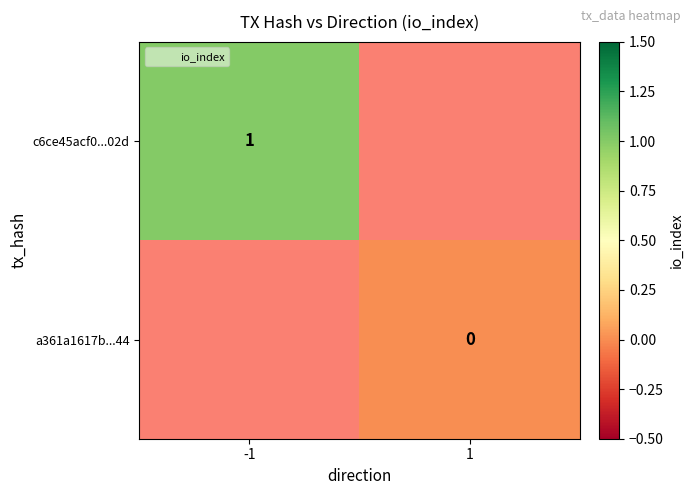

Is it true that c6ce45acf0...02d equals 0.6 at -1?

False